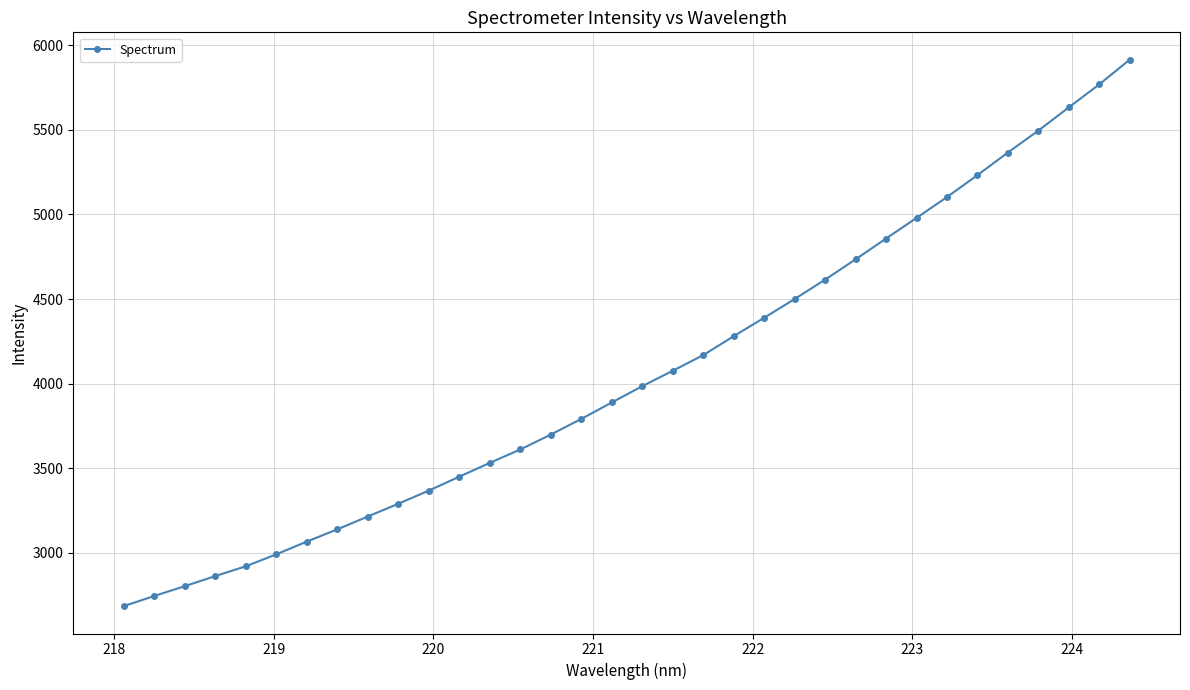

What is the difference between the maximum and minimum values?

3229.1